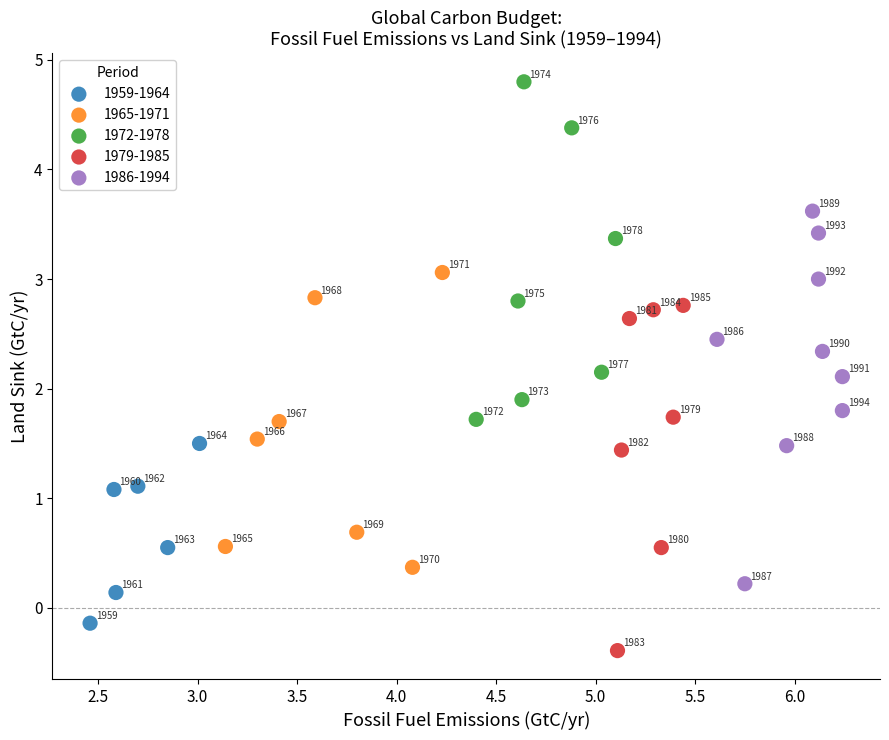

Which series contains the lowest Y value?

1979-1985